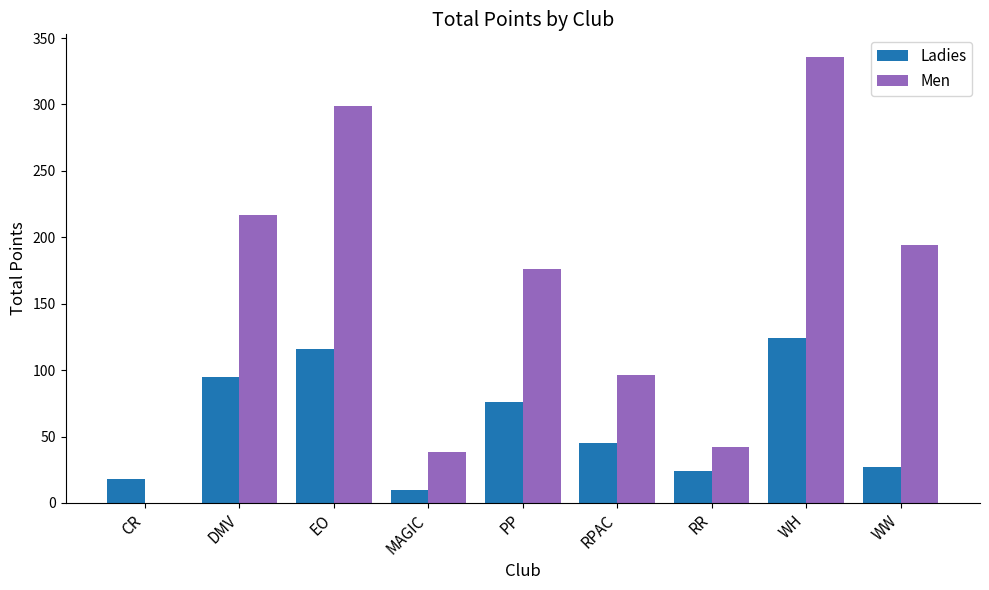

What is the highest value of the Men series?

336